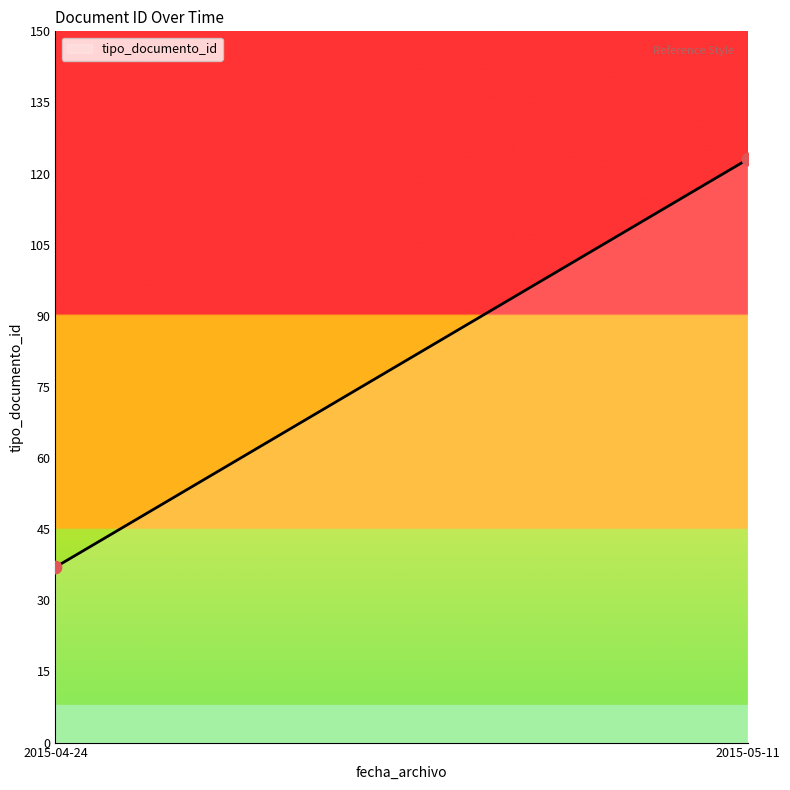

What is the minimum value shown in the chart?

37.0